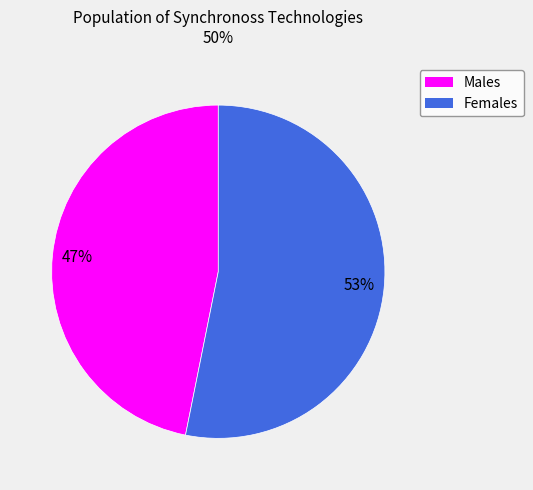

To the nearest percent, what is the difference between the largest and smallest slice percentages?

6%